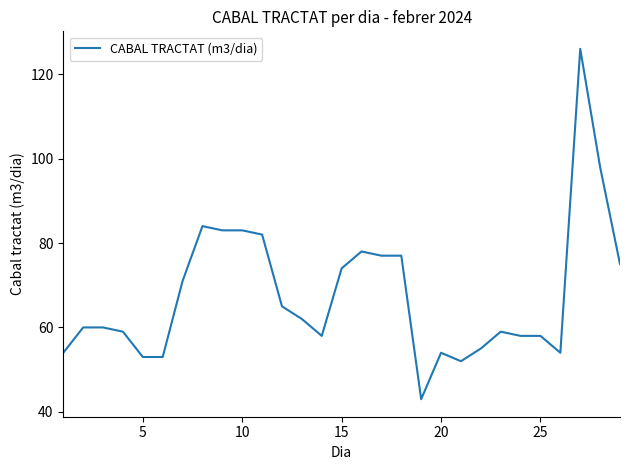

What is the difference between the maximum and minimum values?

83